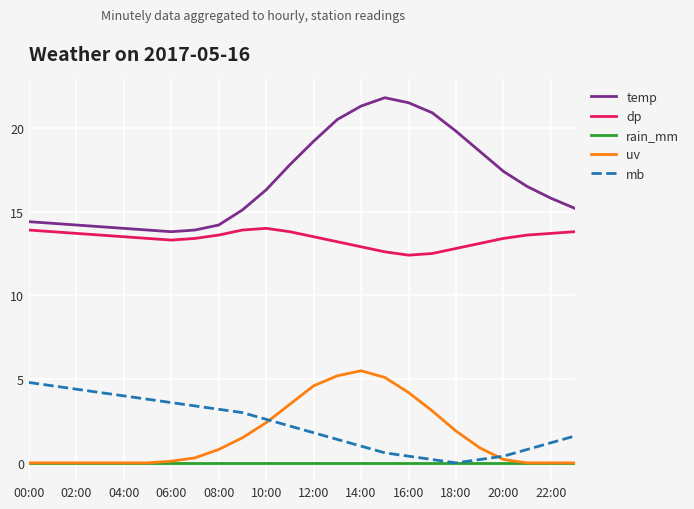

What is the maximum value for dp?

14.0